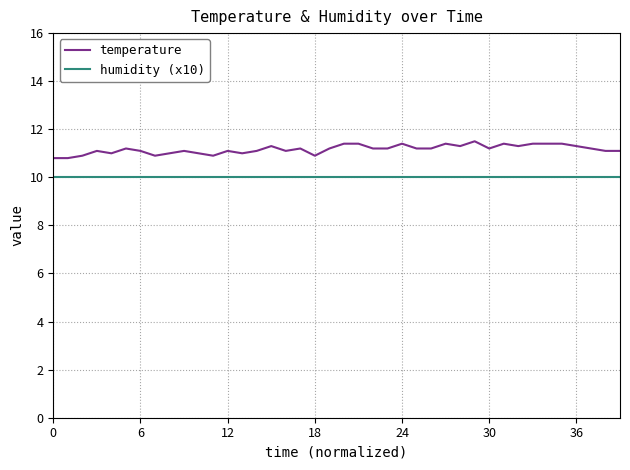

List the series in order of their overall mean, lowest first.

humidity (x10), temperature